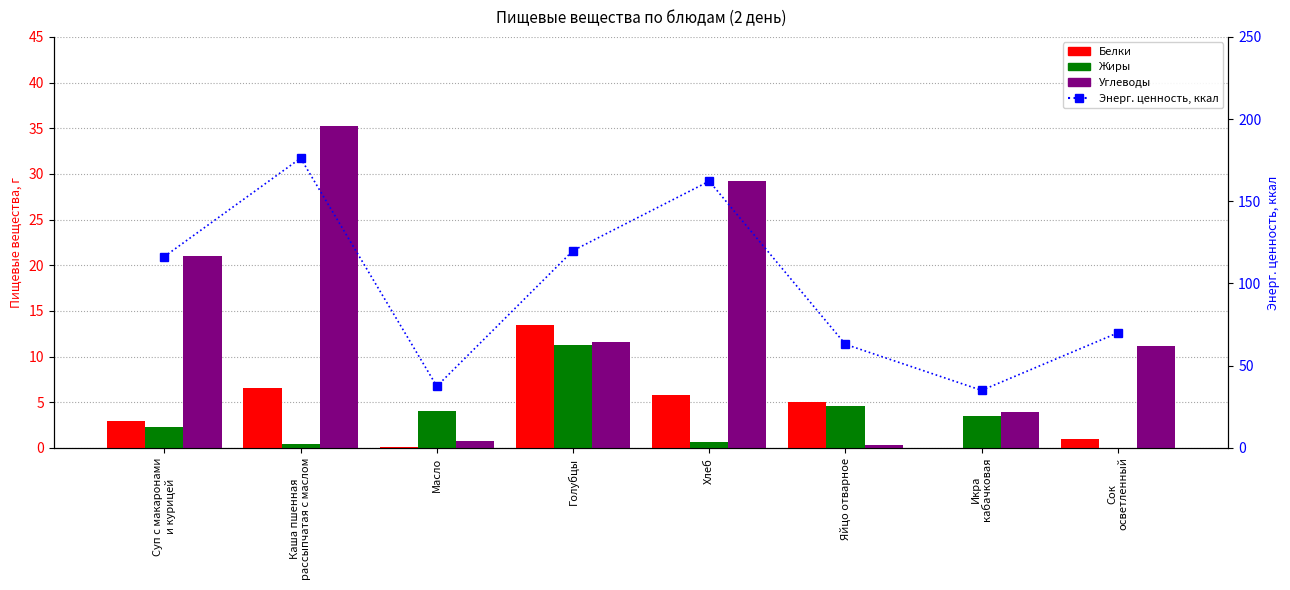

What is the label of the 2nd bar from the right?

Икра
кабачковая